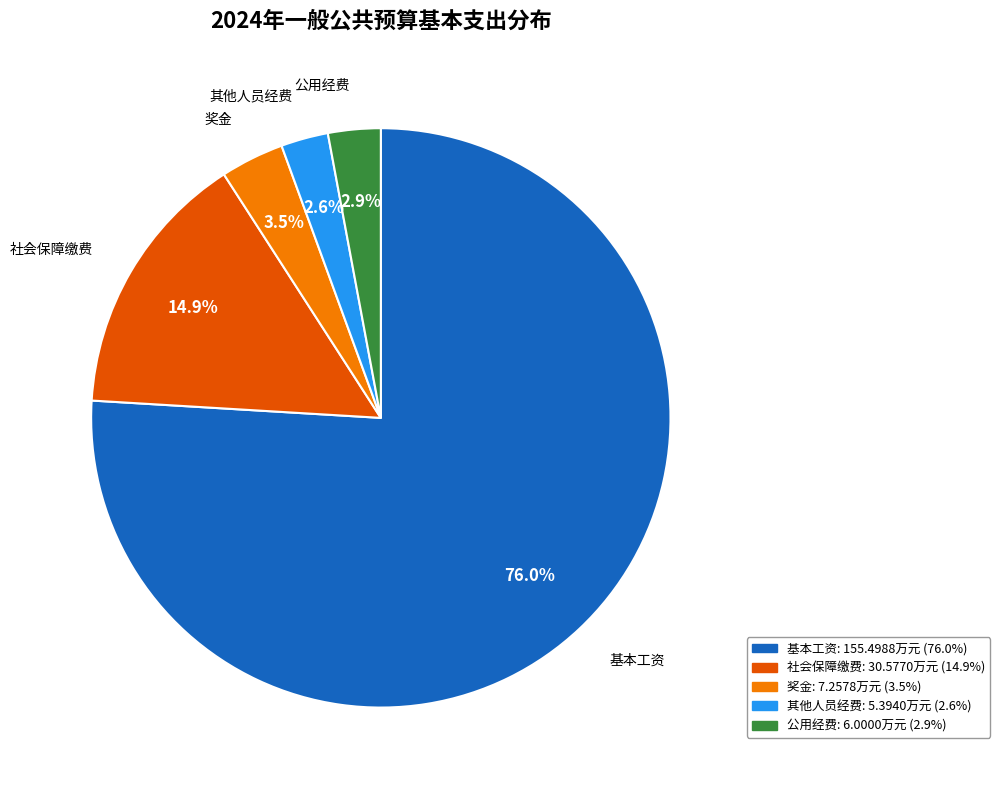

Is there any slice that represents more than half of the pie?

Yes